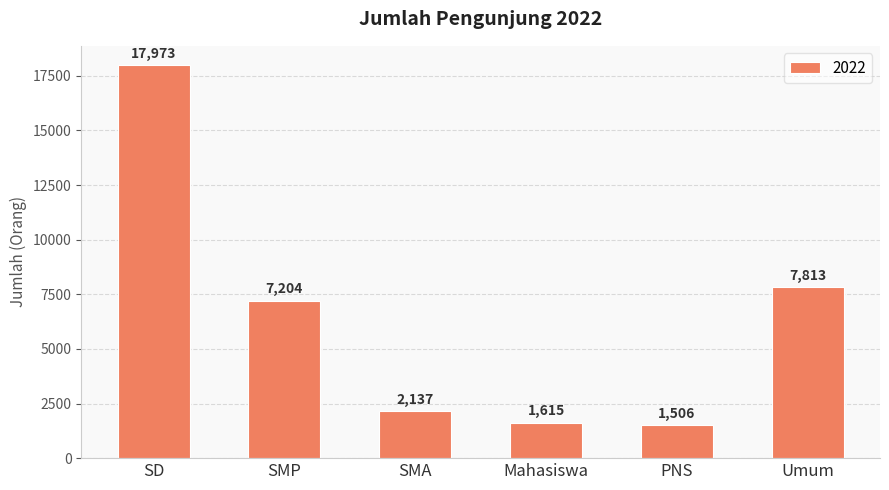

What is the value of the 6th bar from the left?

7813